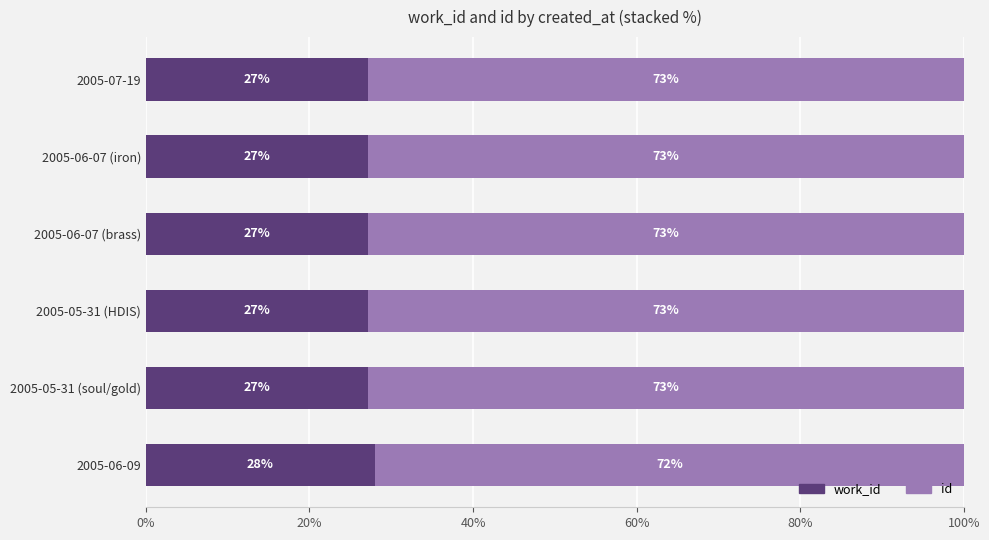

What is the total value across all series at 2005-06-07 (brass)?

100.0